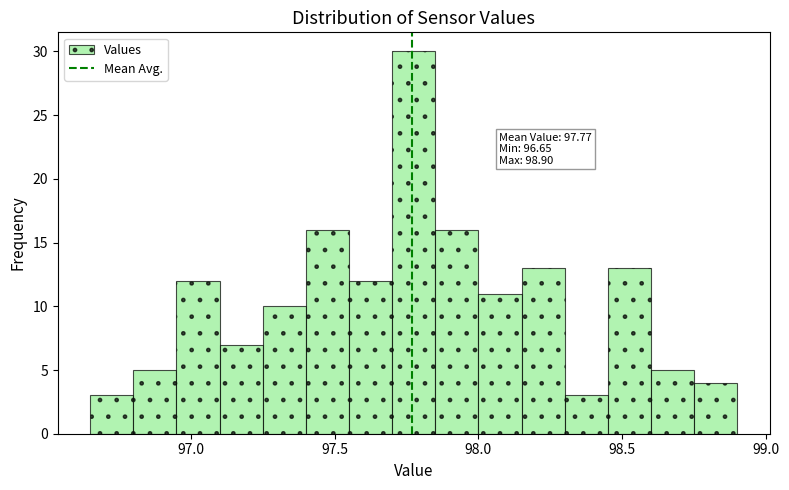

Around what value on the x-axis is the tallest bar? Give the approximate position of its centre, as read against the axis.

97.80